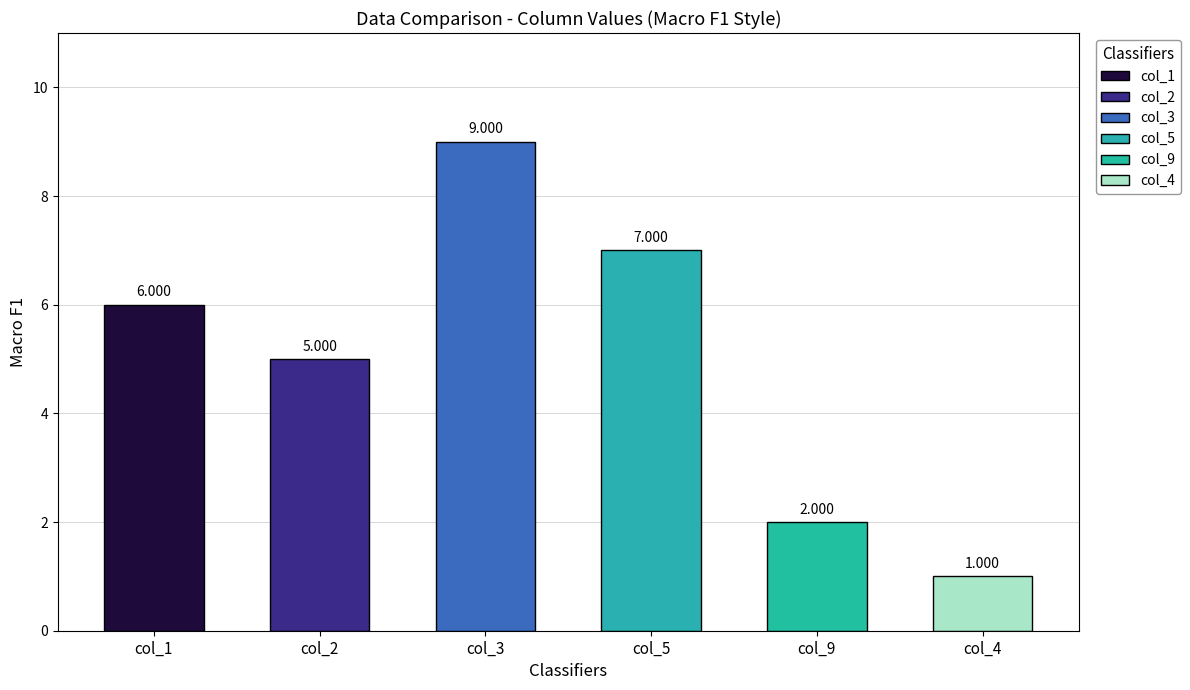

Which series has the widest spread of values?

col_3